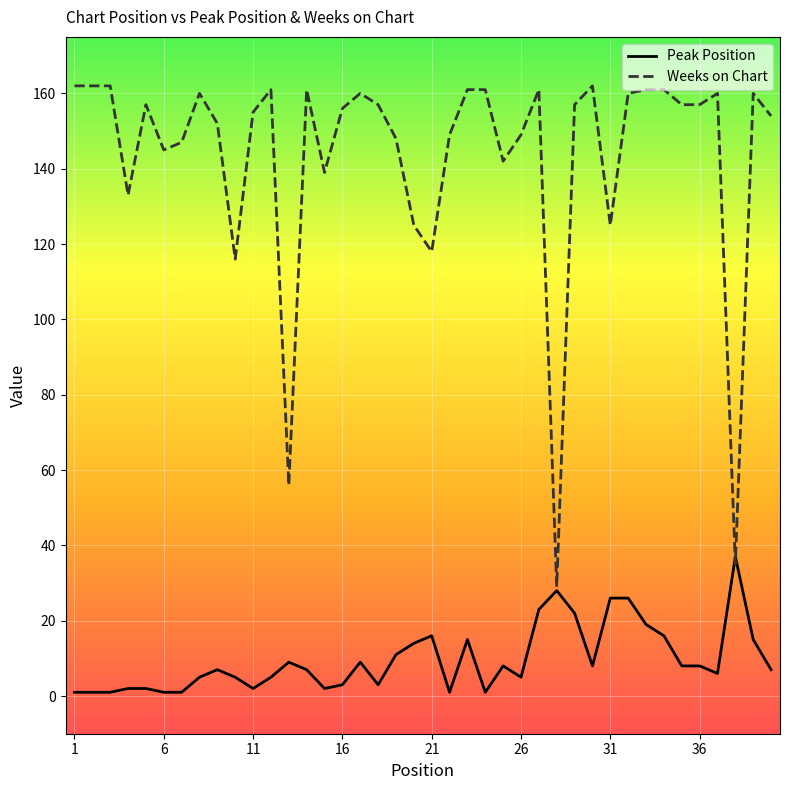

Rank the series by their maximum value, from highest to lowest.

Weeks on Chart, Peak Position